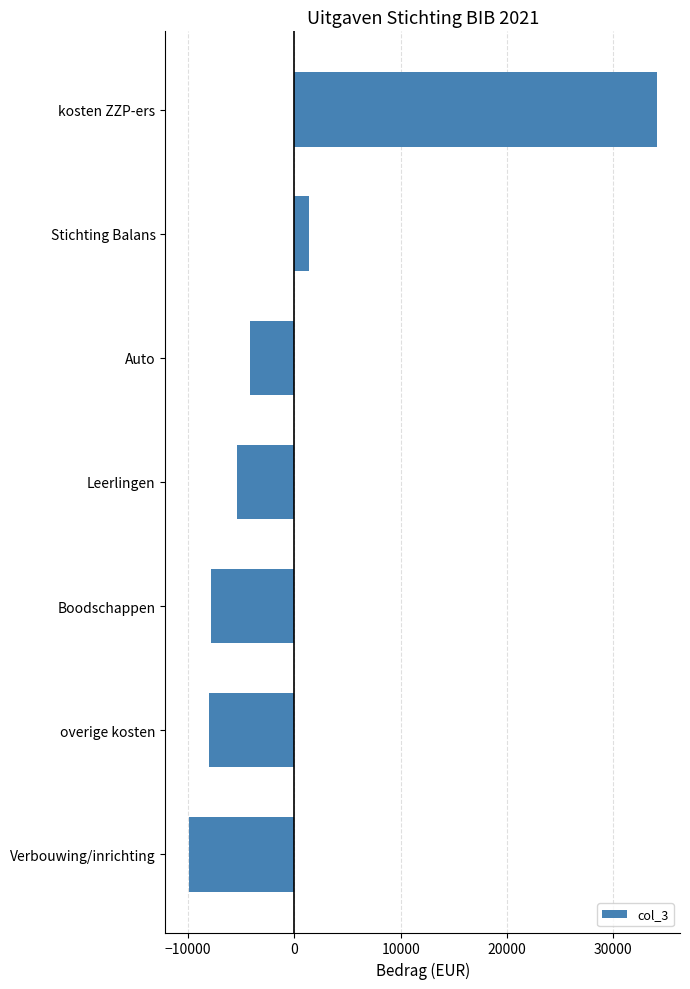

Are the bars grouped side by side (vs. stacked)?

No